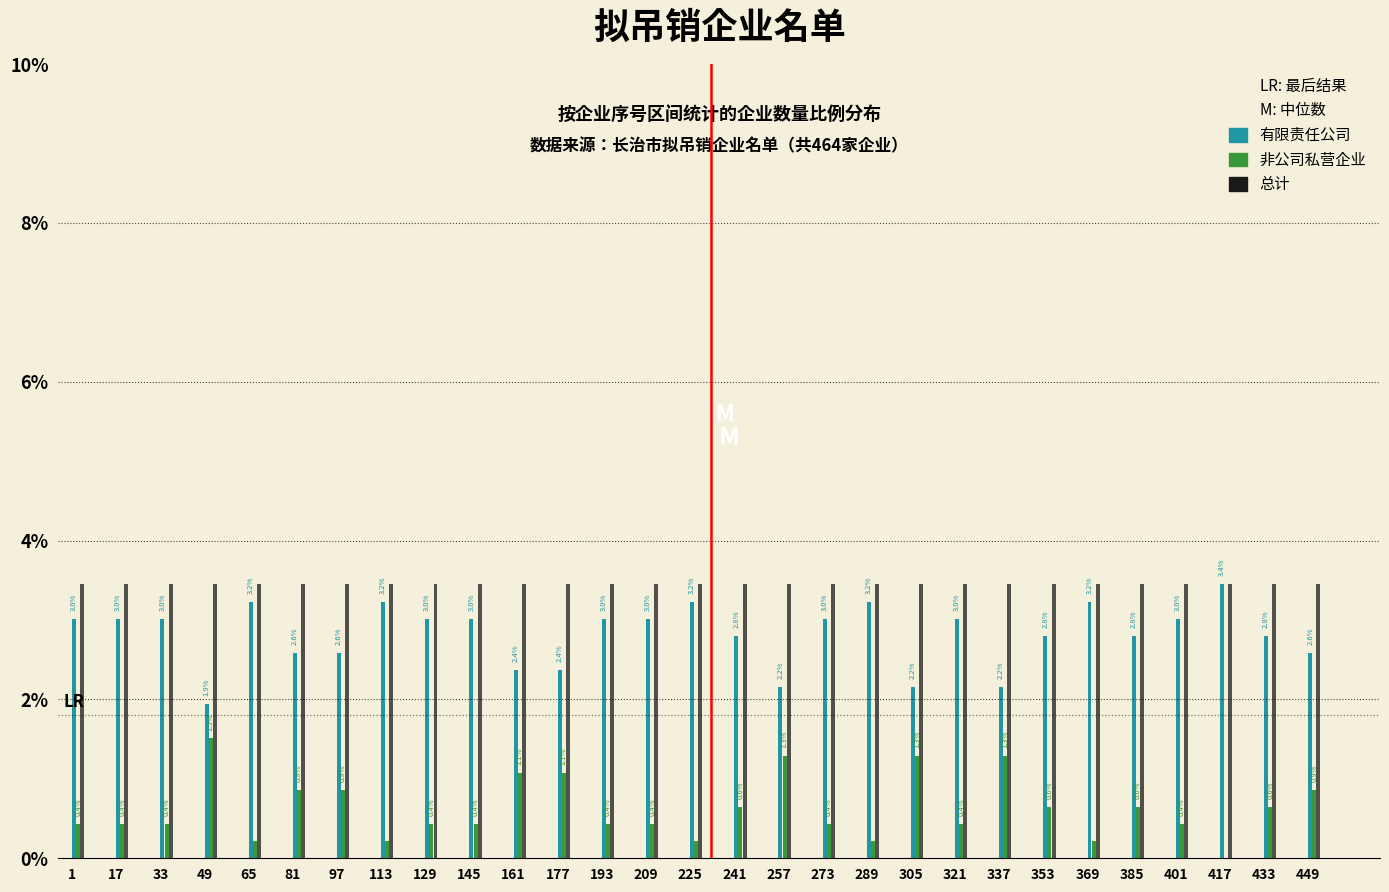

What is the highest value of the 总计 series?

3.4